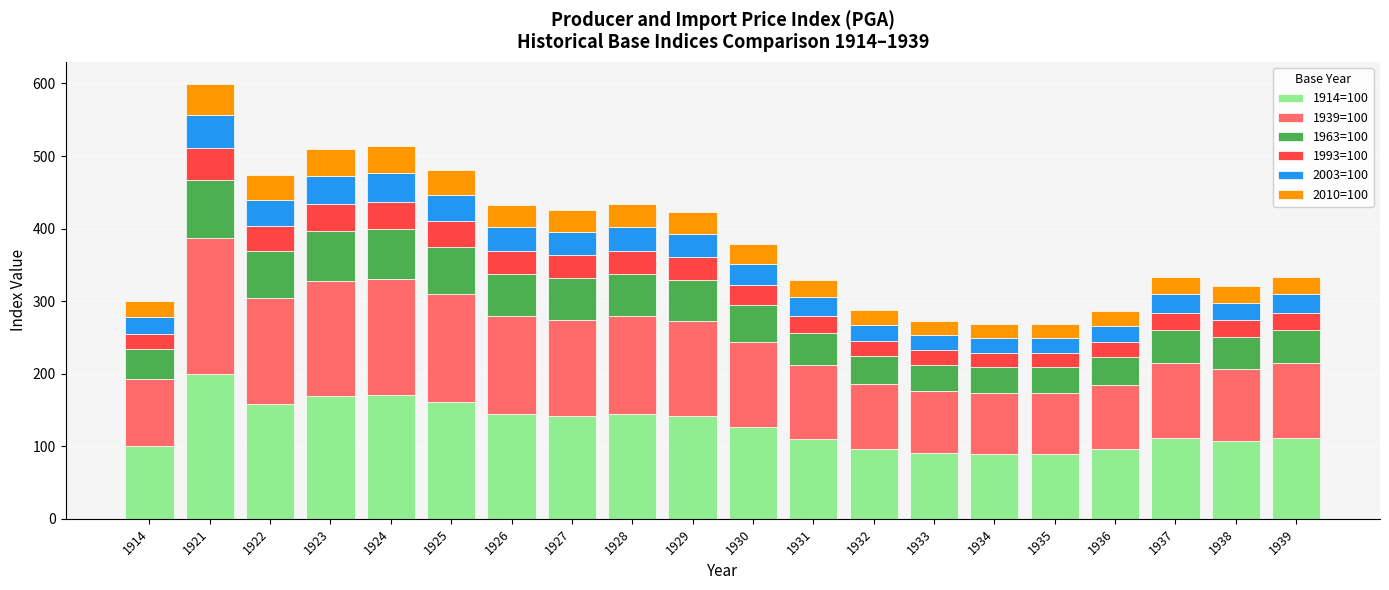

The 1914=100 series shows 166.5 at 1931. True or false?

False